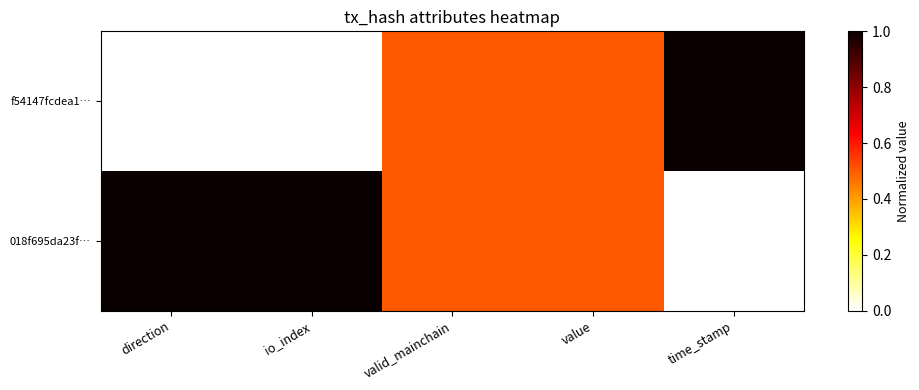

Which series has the largest total across all categories?

018f695da23f…